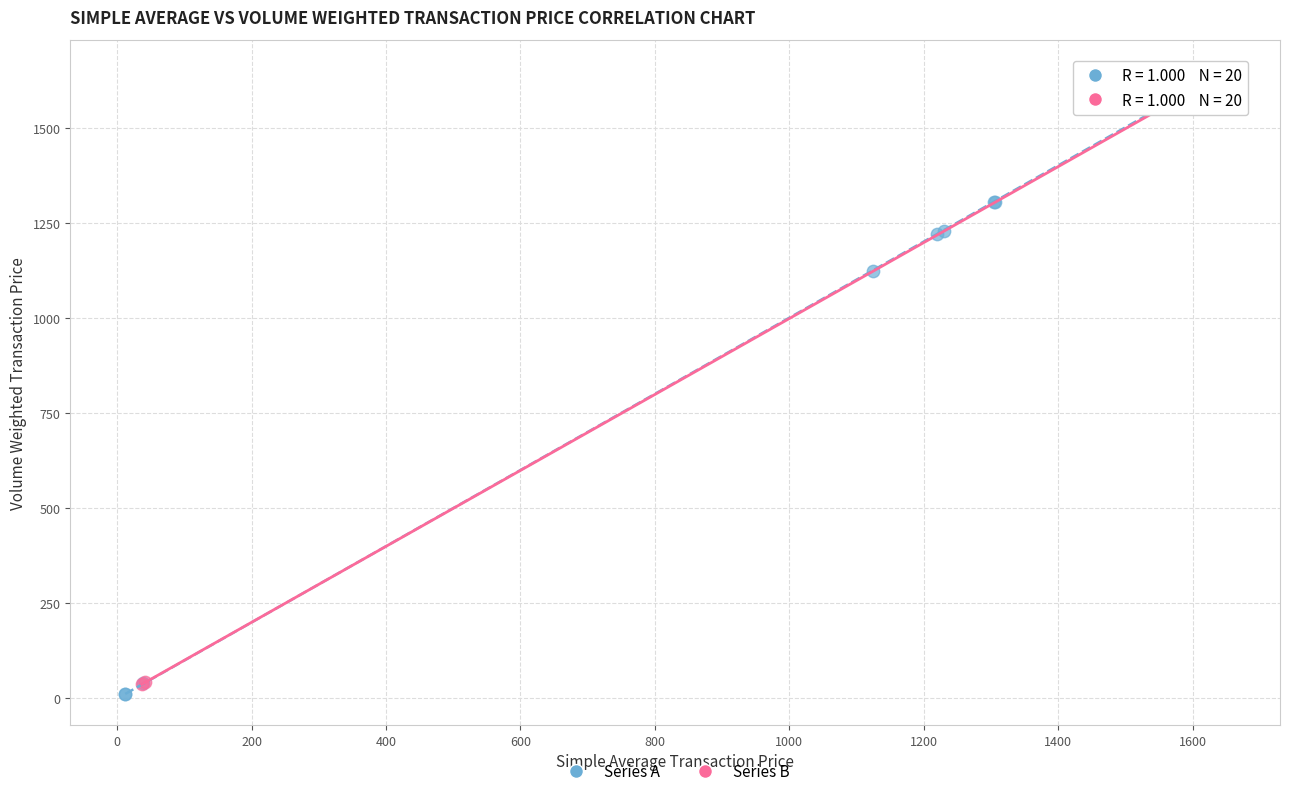

Which series reaches the minimum Y coordinate?

Series A